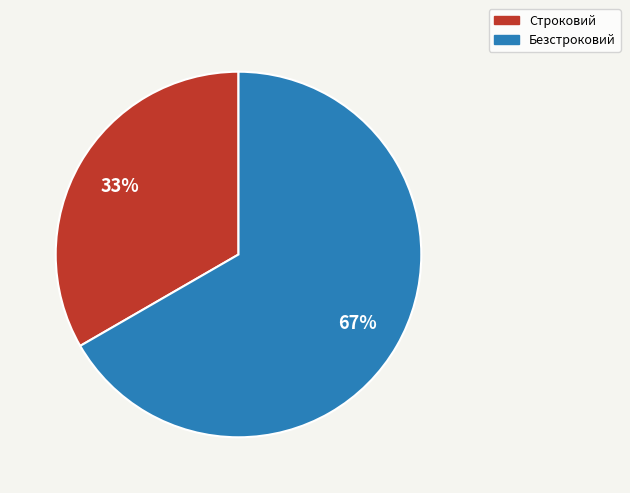

Which category has the biggest portion of the pie?

Безстроковий